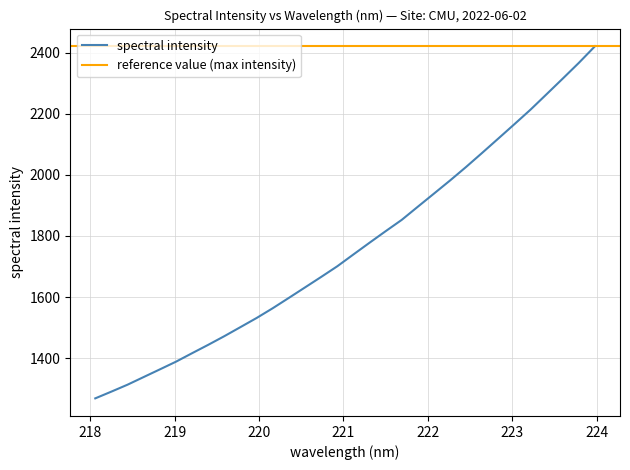

How many values exceed 1739?

16